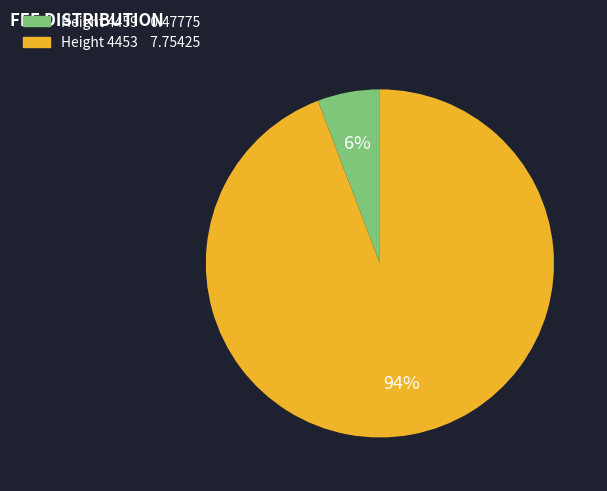

To the nearest percent, what is the difference between the largest and smallest slice percentages?

88%